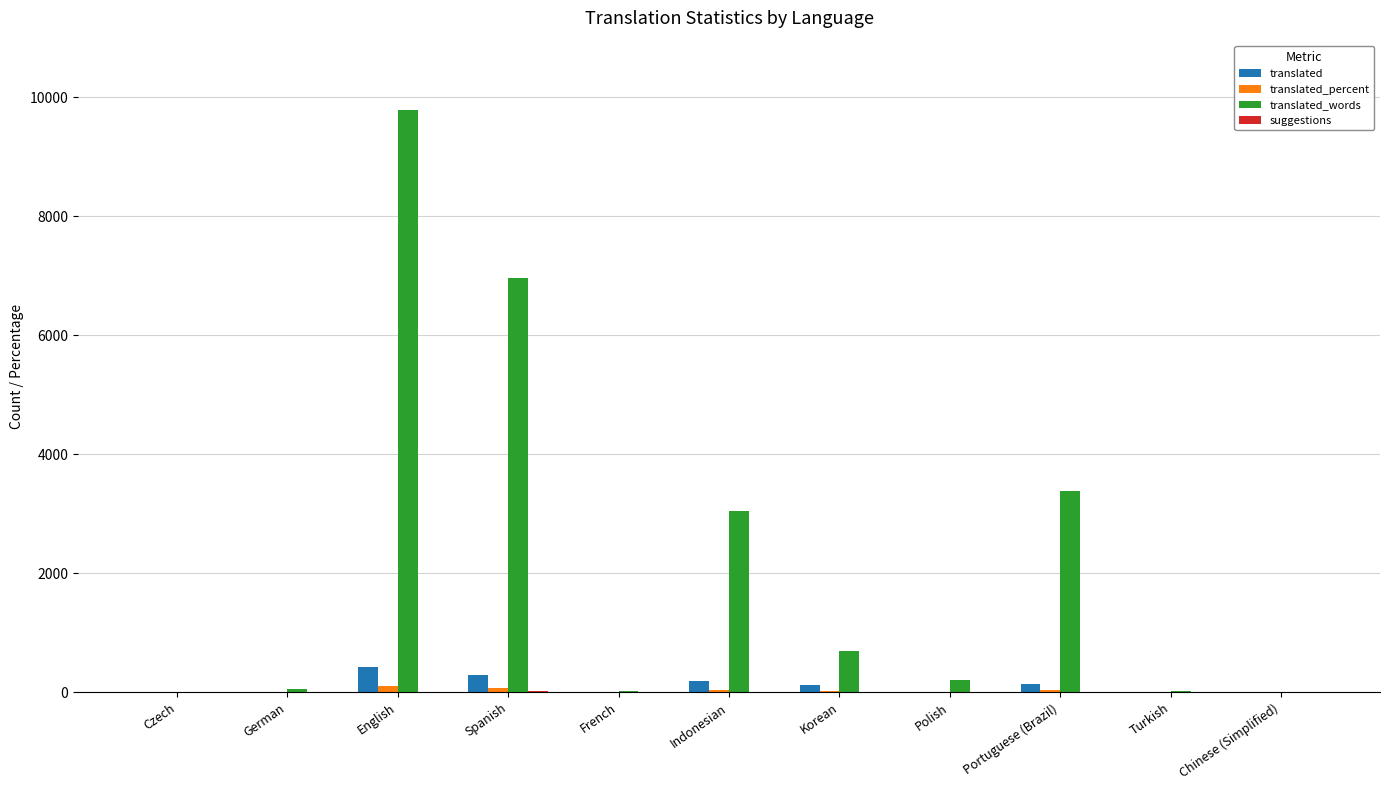

Where does the translated series first go above 12?

English